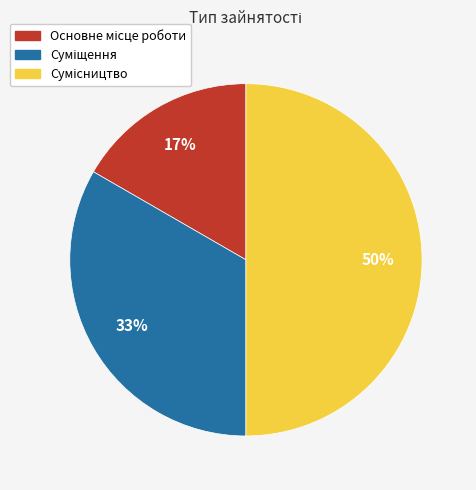

To the nearest percent, what is the average slice percentage?

33%